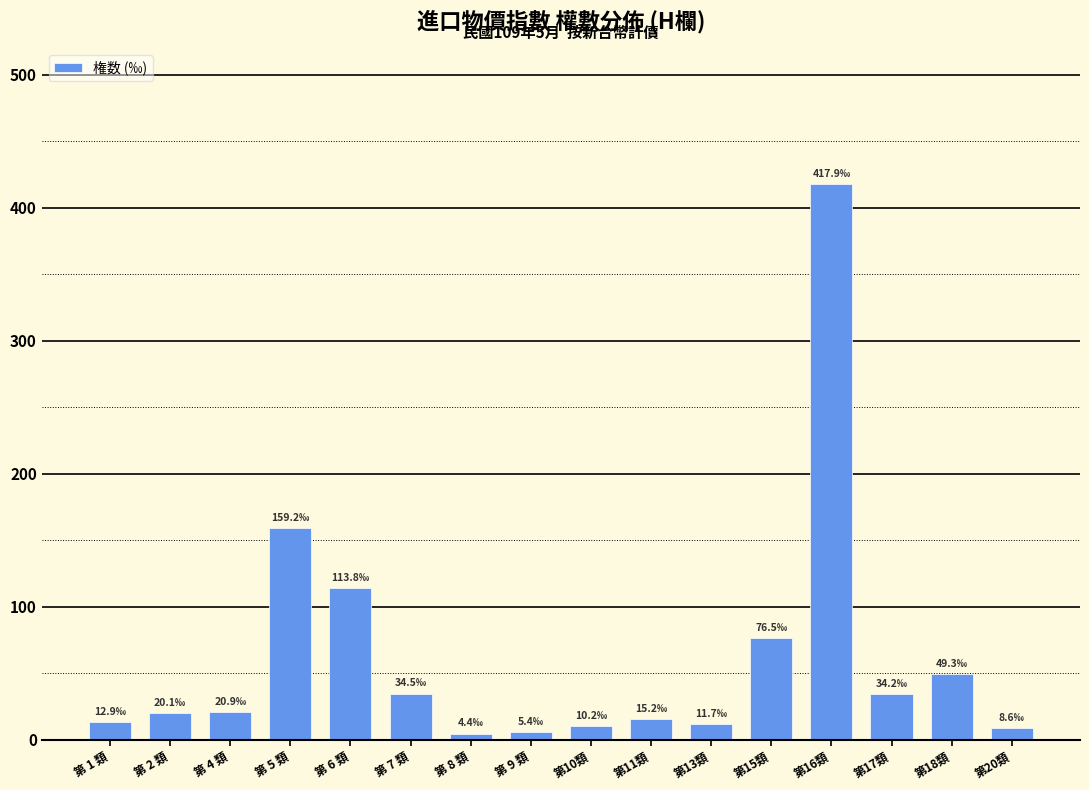

What is the label of the 15th bar from the right?

第 2 類